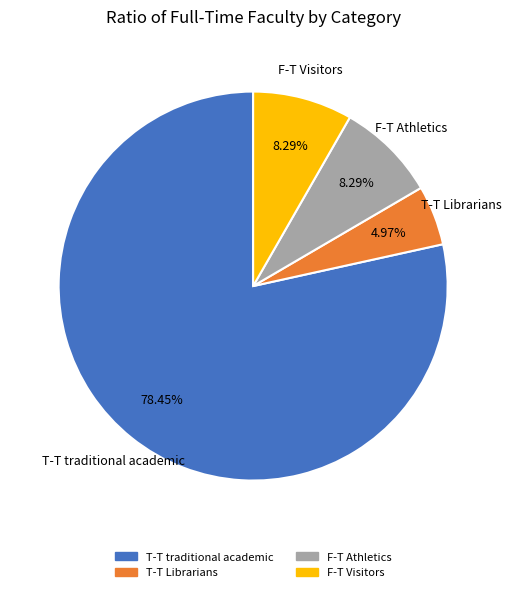

True or false: T-T traditional academic accounts for 78% of the total.

True